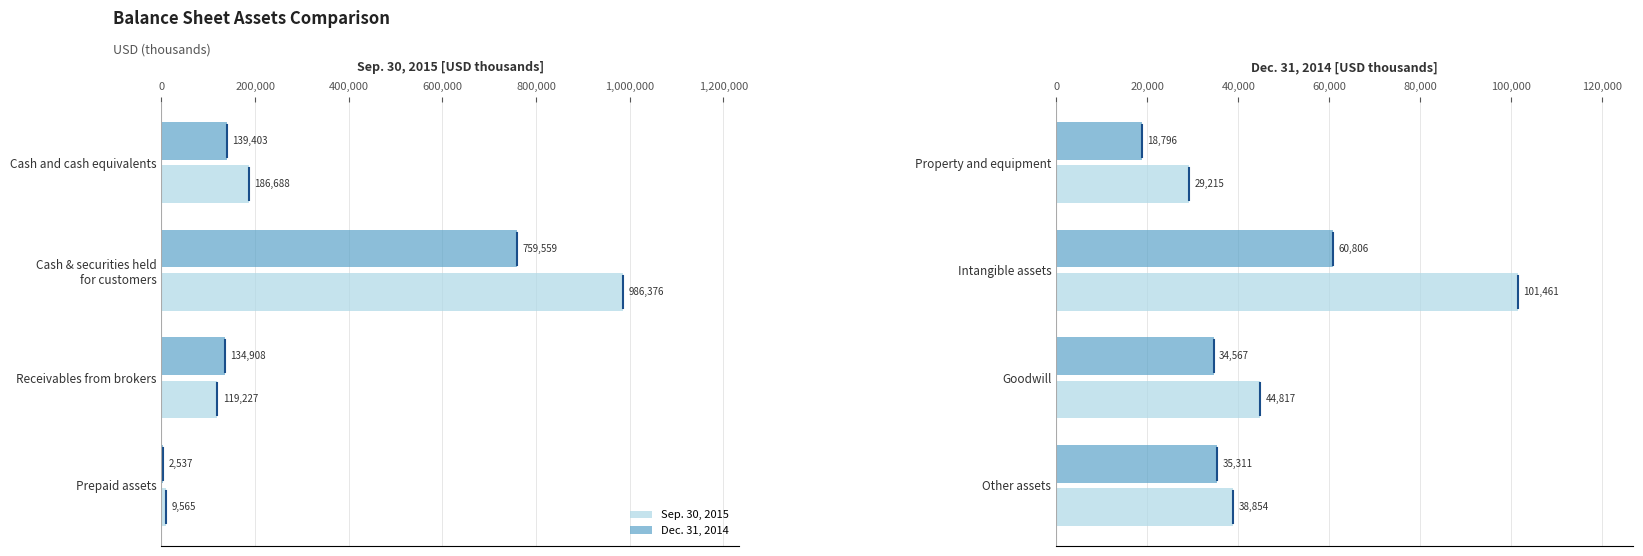

What is the difference between the highest and lowest values at Intangible assets?

40655